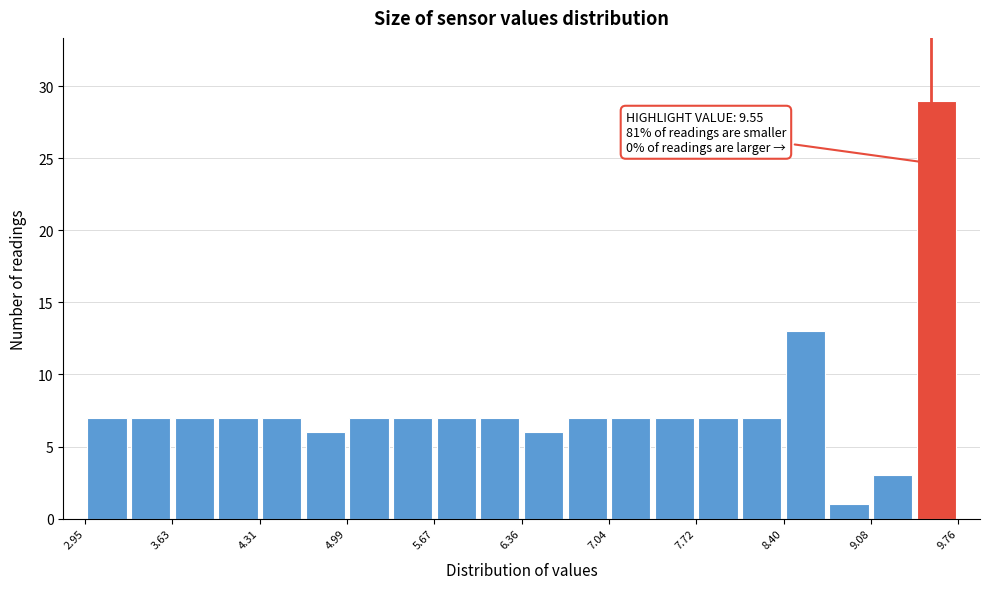

Around what value on the x-axis is the tallest bar? Give the approximate position of its centre, as read against the axis.

9.6